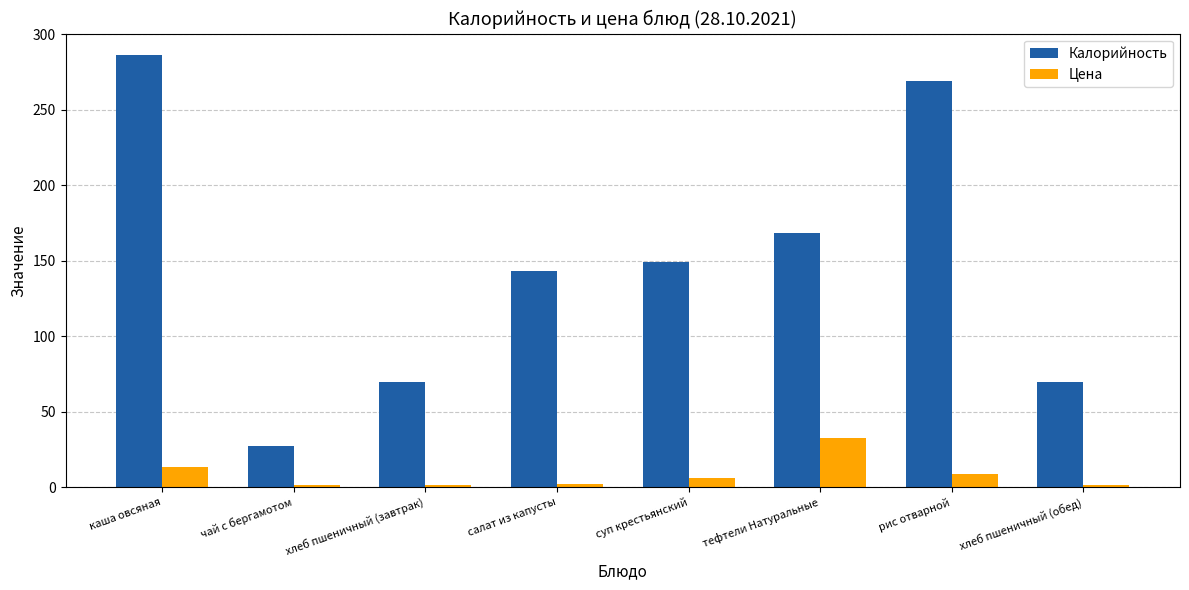

Rank the series at суп крестьянский from highest to lowest value.

Калорийность, Цена